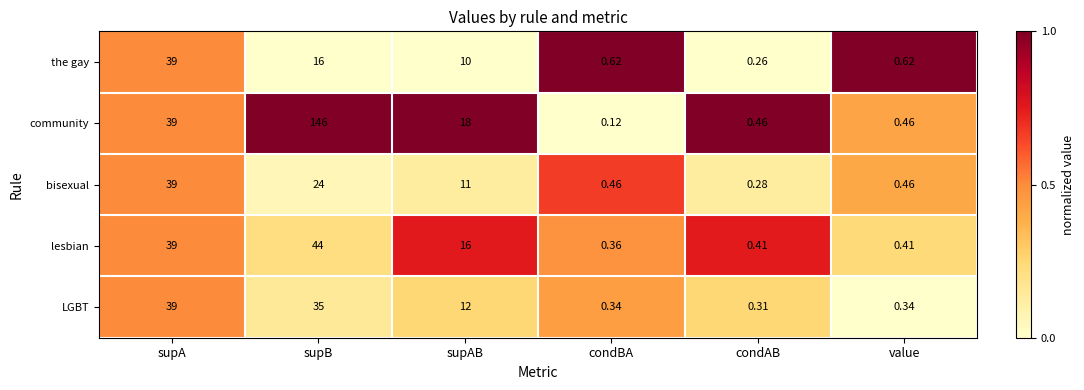

At which label is bisexual closest to 19?

supB